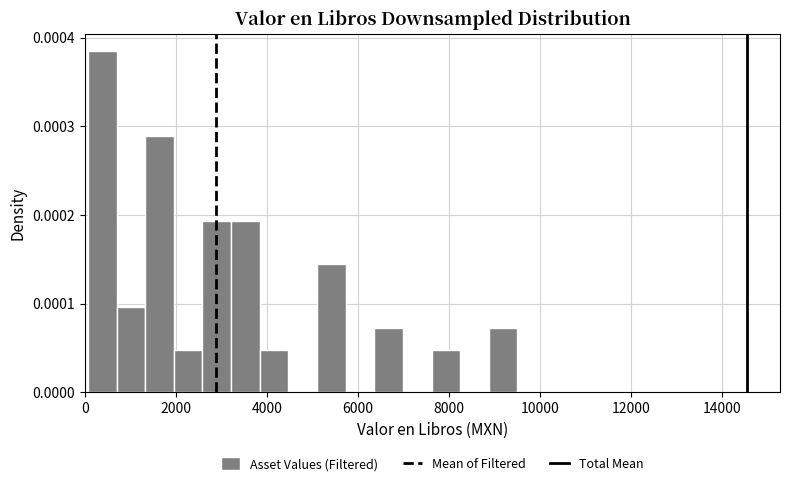

Read against the x-axis, roughly where is the centre of the tallest bar?

400